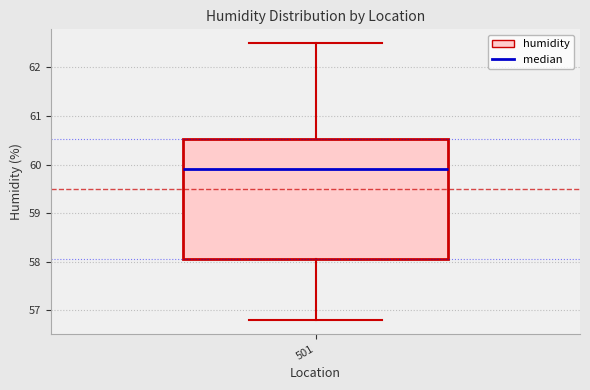

Transcribe this box plot: give where the median line is, the range the box spans, and where the two whiskers end, as read against the y-axis. The values are not printed on the chart, so give them approximately, as read against the axis.

median 59.9, box 58.1 to 60.5, whiskers 56.8 to 62.5